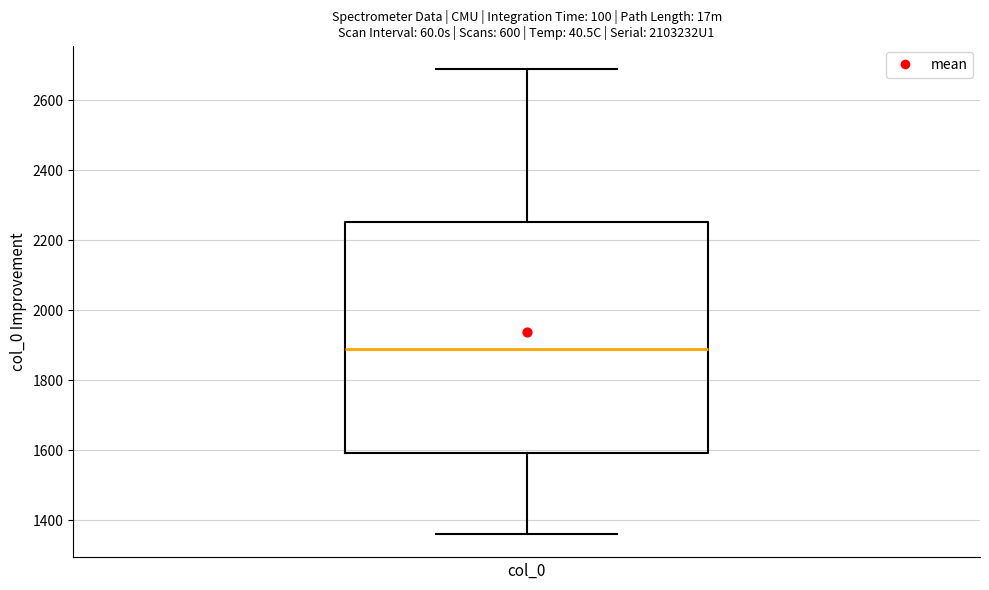

Transcribe this box plot: give where the median line is, the range the box spans, and where the two whiskers end, as read against the y-axis. The values are not printed on the chart, so give them approximately, as read against the axis.

median 1880, box 1600 to 2260, whiskers 1360 to 2680